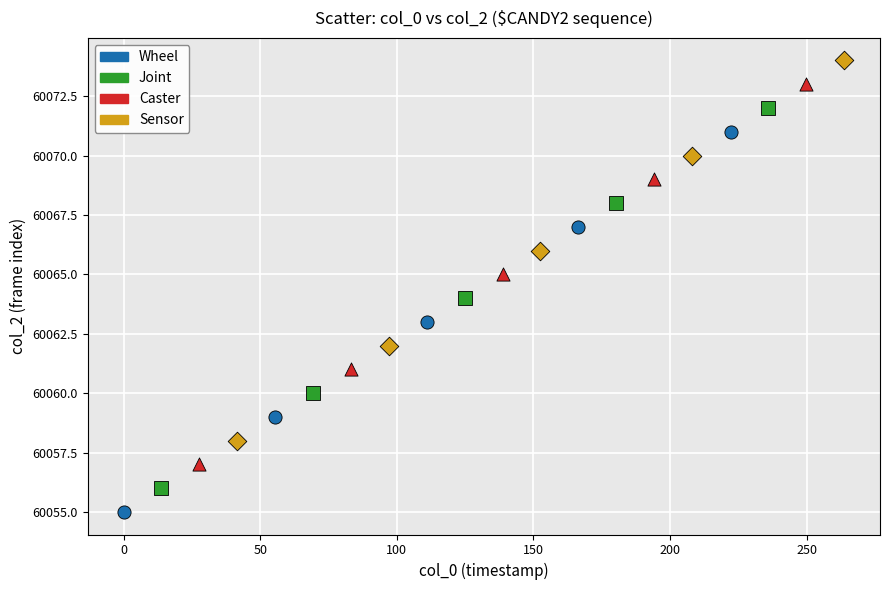

Which series reaches the minimum Y coordinate?

Wheel